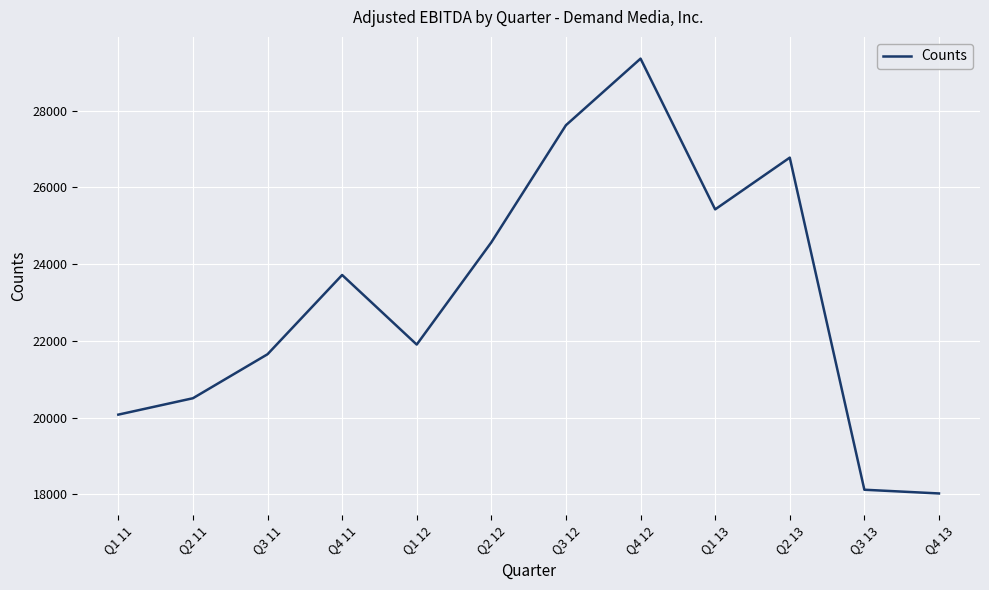

True or false: the data shows 11090.7 at Q3 11.

False